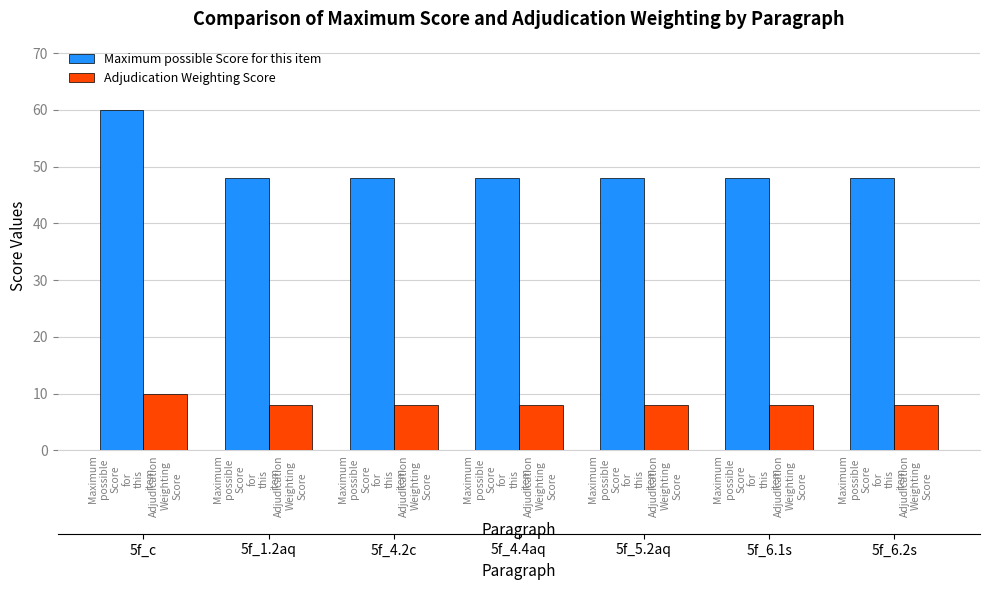

What is the label of the 7th bar from the left?

Maximum
possible
Score
for
this
item